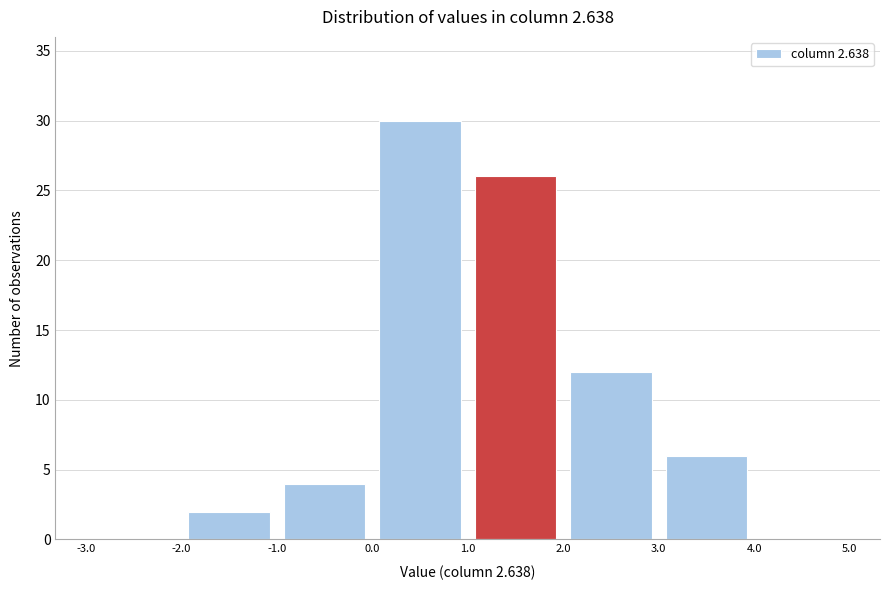

Reading left to right, list every bar in this chart as the range it spans on the x-axis followed by its height. The values are not printed on the chart, so give them approximately, as read against the axis.

-3.0 to -2.0: 0
-2.0 to -1.0: 2
-1.0 to 0.0: 4
0.0 to 1.0: 30
1.0 to 2.0: 26
2.0 to 3.0: 12
3.0 to 4.0: 6
4.0 to 5.0: 0